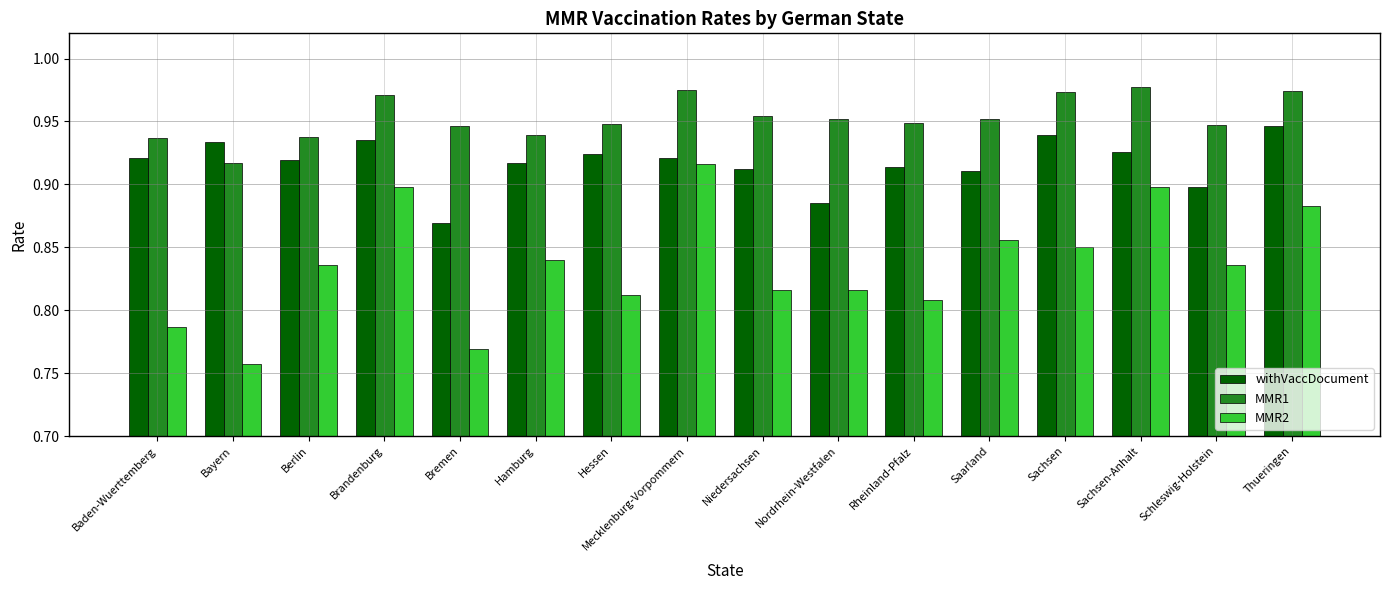

The value of withVaccDocument at Schleswig-Holstein is 0.9. True or false?

True